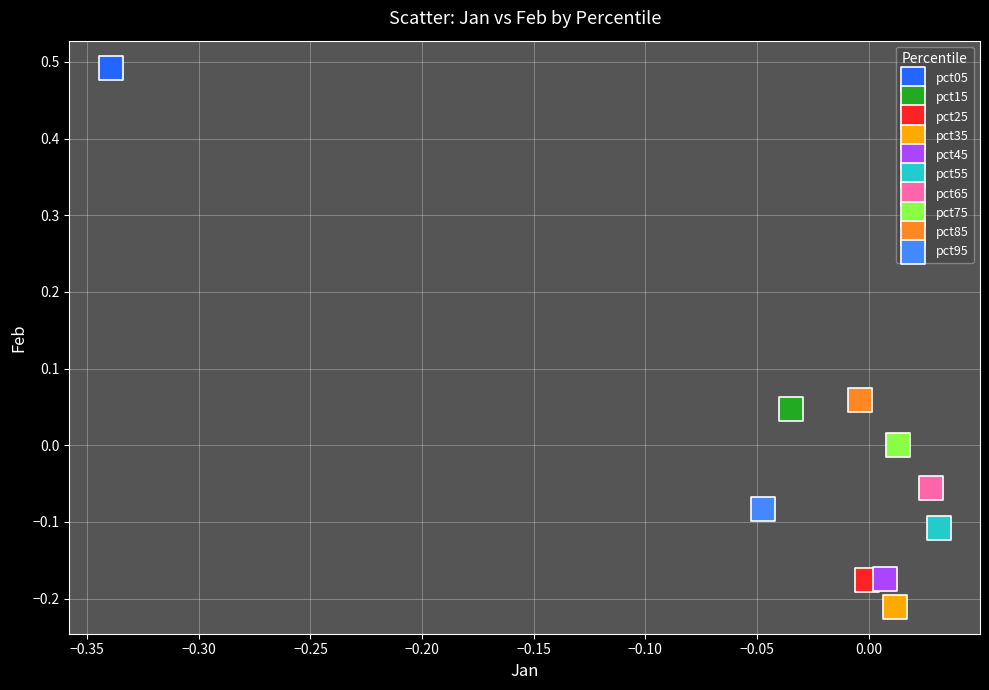

Which series reaches the minimum Y coordinate?

pct35